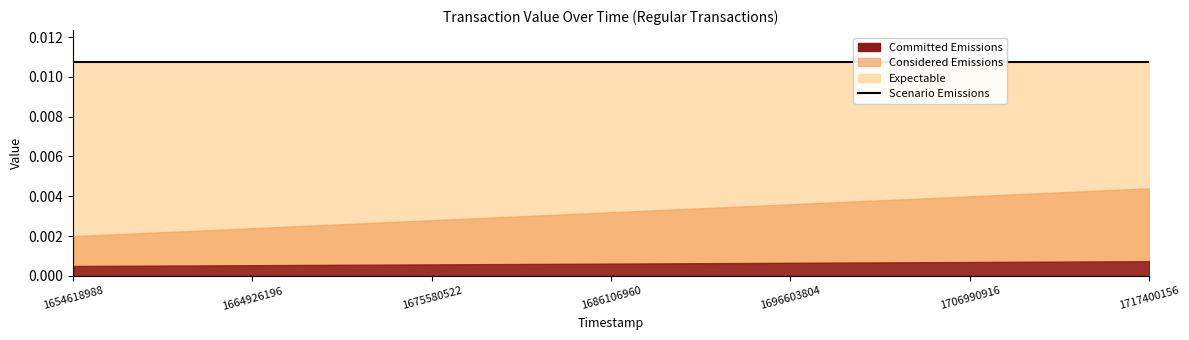

Reading right to left, transcribe all the data shown in this chart.

Expectable: 1717400156=0.0	1714788820=0.0	1712209815=0.0	1709593753=0.0	1706990916=0.0	1704395802=0.0	1701804743=0.0	1699196646=0.0	1696603804=0.0	1694065660=0.0	1691359869=0.0	1688760460=0.0	1686106960=0.0	1683459625=0.0	1680839870=0.0	1678222794=0.0	1675580522=0.0	1672868869=0.0	1670158897=0.0	1667545487=0.0	1664926196=0.0	1662309514=0.0	1659698353=0.0	1657156868=0.0	1654618988=0.0
Considered Emissions: 1717400156=0.0	1714788820=0.0	1712209815=0.0	1709593753=0.0	1706990916=0.0	1704395802=0.0	1701804743=0.0	1699196646=0.0	1696603804=0.0	1694065660=0.0	1691359869=0.0	1688760460=0.0	1686106960=0.0	1683459625=0.0	1680839870=0.0	1678222794=0.0	1675580522=0.0	1672868869=0.0	1670158897=0.0	1667545487=0.0	1664926196=0.0	1662309514=0.0	1659698353=0.0	1657156868=0.0	1654618988=0.0
Committed Emissions: 1717400156=0.0	1714788820=0.0	1712209815=0.0	1709593753=0.0	1706990916=0.0	1704395802=0.0	1701804743=0.0	1699196646=0.0	1696603804=0.0	1694065660=0.0	1691359869=0.0	1688760460=0.0	1686106960=0.0	1683459625=0.0	1680839870=0.0	1678222794=0.0	1675580522=0.0	1672868869=0.0	1670158897=0.0	1667545487=0.0	1664926196=0.0	1662309514=0.0	1659698353=0.0	1657156868=0.0	1654618988=0.0
Scenario Emissions: 1717400156=0.0	1714788820=0.0	1712209815=0.0	1709593753=0.0	1706990916=0.0	1704395802=0.0	1701804743=0.0	1699196646=0.0	1696603804=0.0	1694065660=0.0	1691359869=0.0	1688760460=0.0	1686106960=0.0	1683459625=0.0	1680839870=0.0	1678222794=0.0	1675580522=0.0	1672868869=0.0	1670158897=0.0	1667545487=0.0	1664926196=0.0	1662309514=0.0	1659698353=0.0	1657156868=0.0	1654618988=0.0